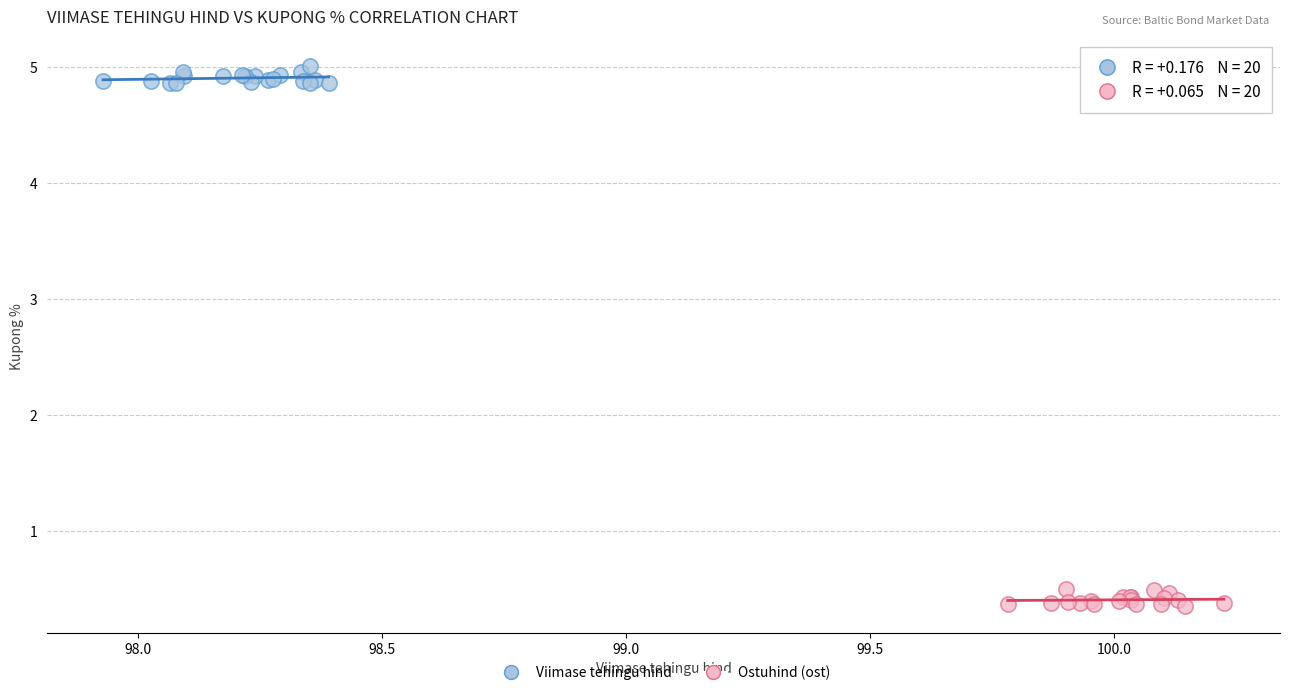

Which series reaches the maximum Y coordinate?

Viimase tehingu hind